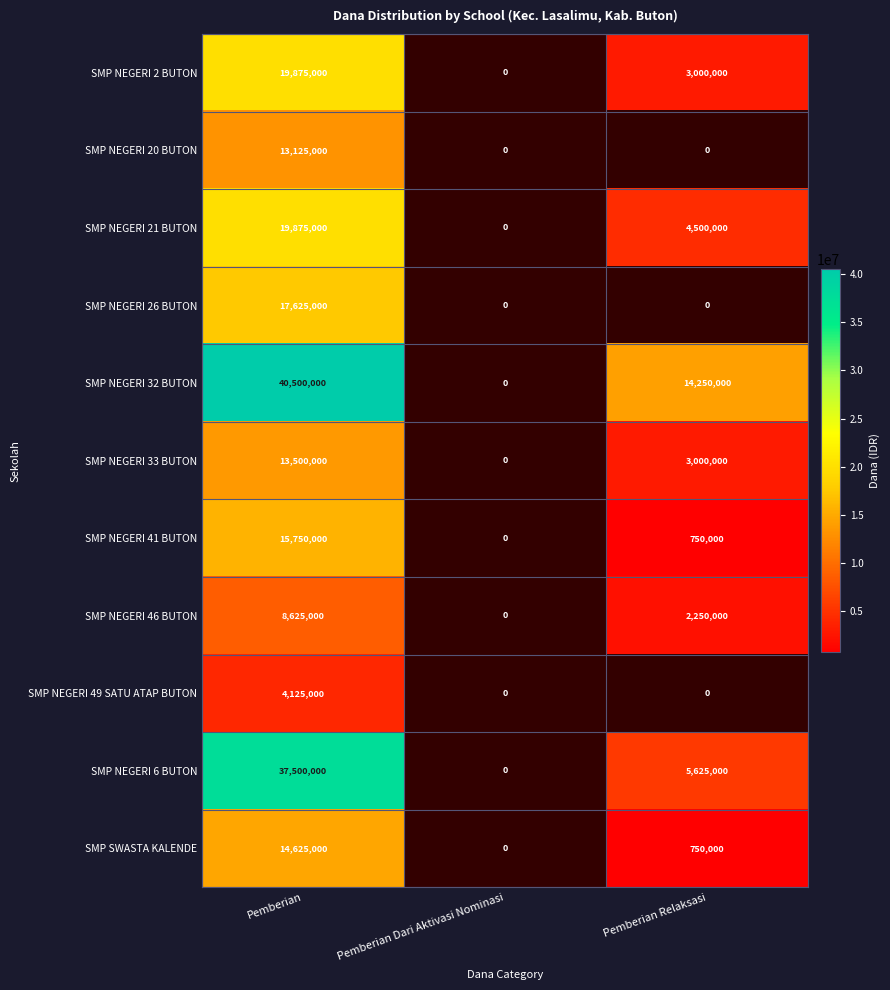

What is the total value across all series at Pemberian?

205125000